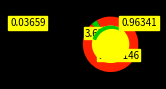

To the nearest percent, what portion does NU represent?

96%